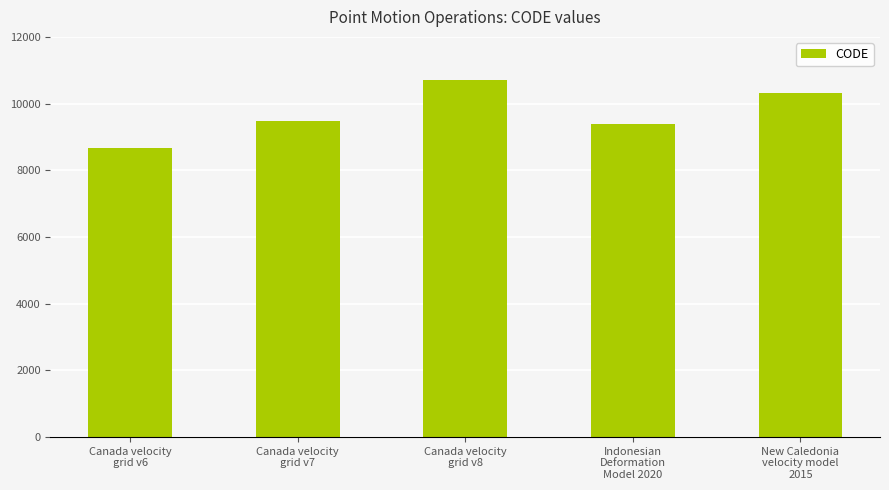

Rank the categories by value from highest to lowest.

Canada velocity
grid v8, New Caledonia
velocity model
2015, Canada velocity
grid v7, Indonesian
Deformation
Model 2020, Canada velocity
grid v6